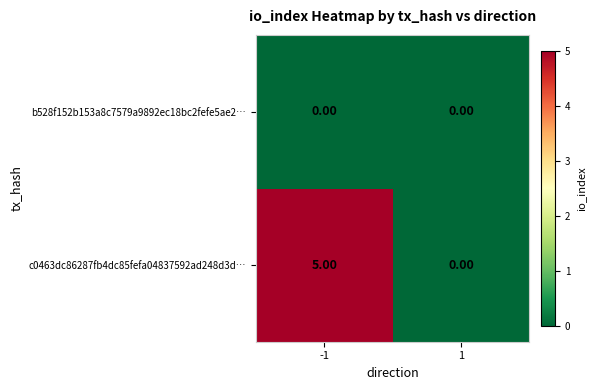

How many distinct data groups are displayed?

2